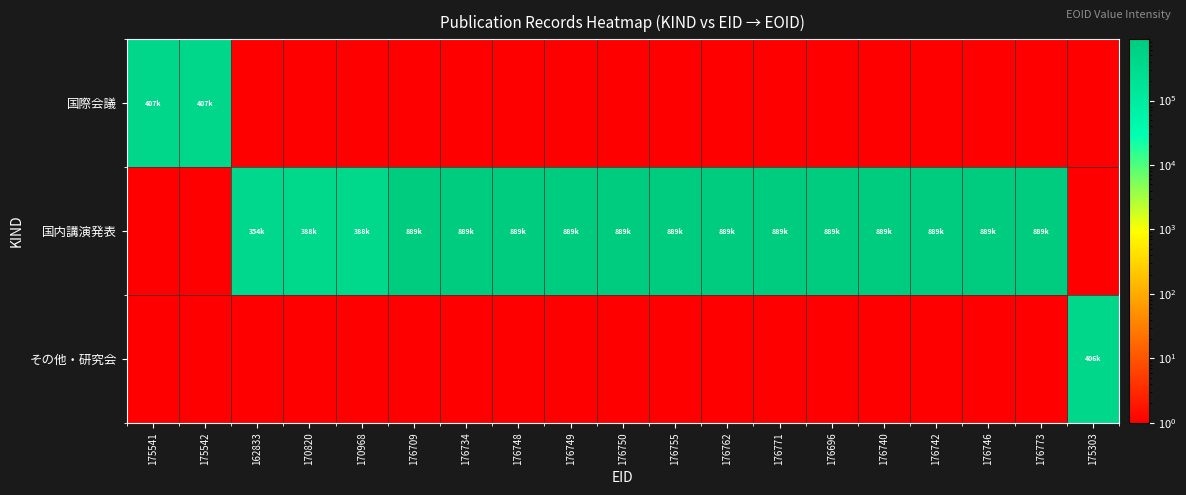

What is the maximum value shown in the chart?

889355